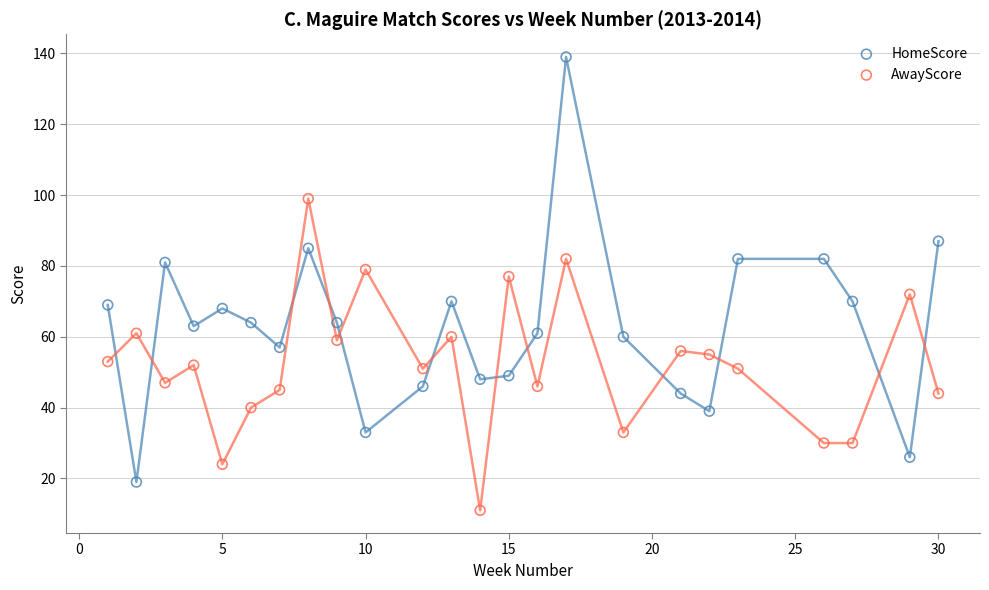

Which series reaches the minimum Y coordinate?

AwayScore